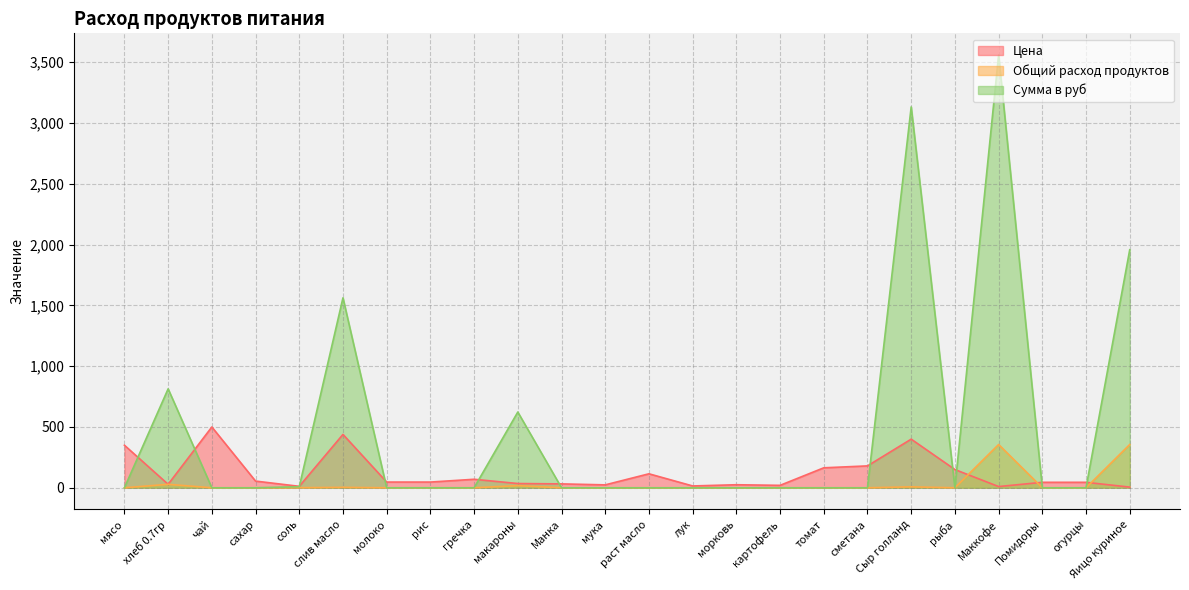

At how many categories does at least one series exceed 3525?

1